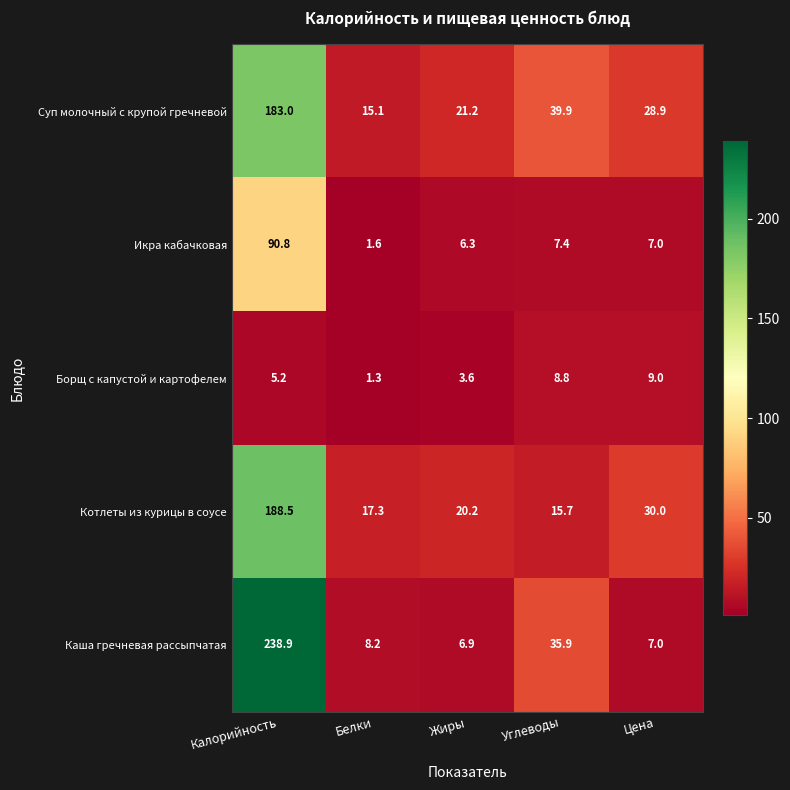

What is the sum of the Икра кабачковая values at Жиры and Белки?

7.9